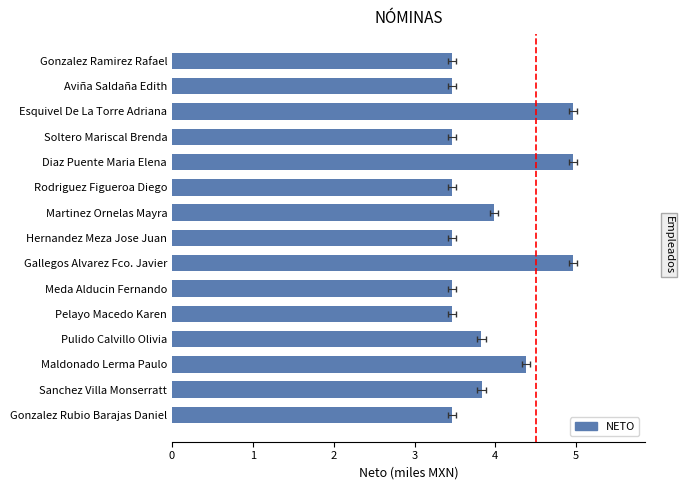

What is the average value?

3.9